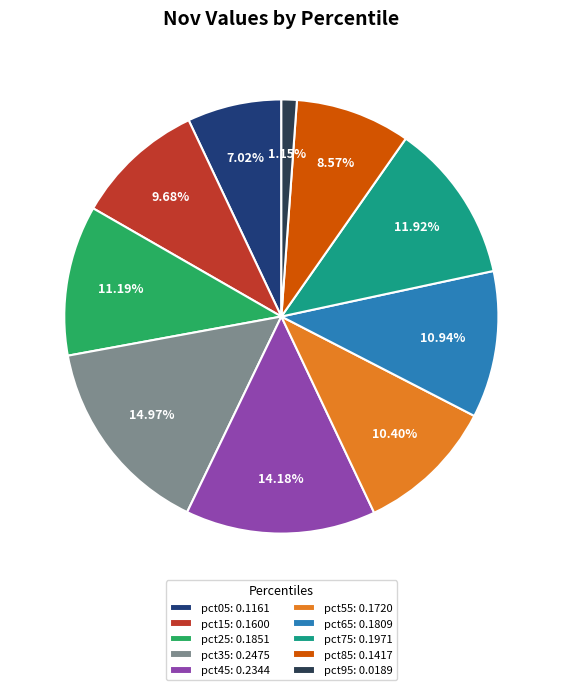

The pct05 slice represents 7% of the pie. True or false?

True